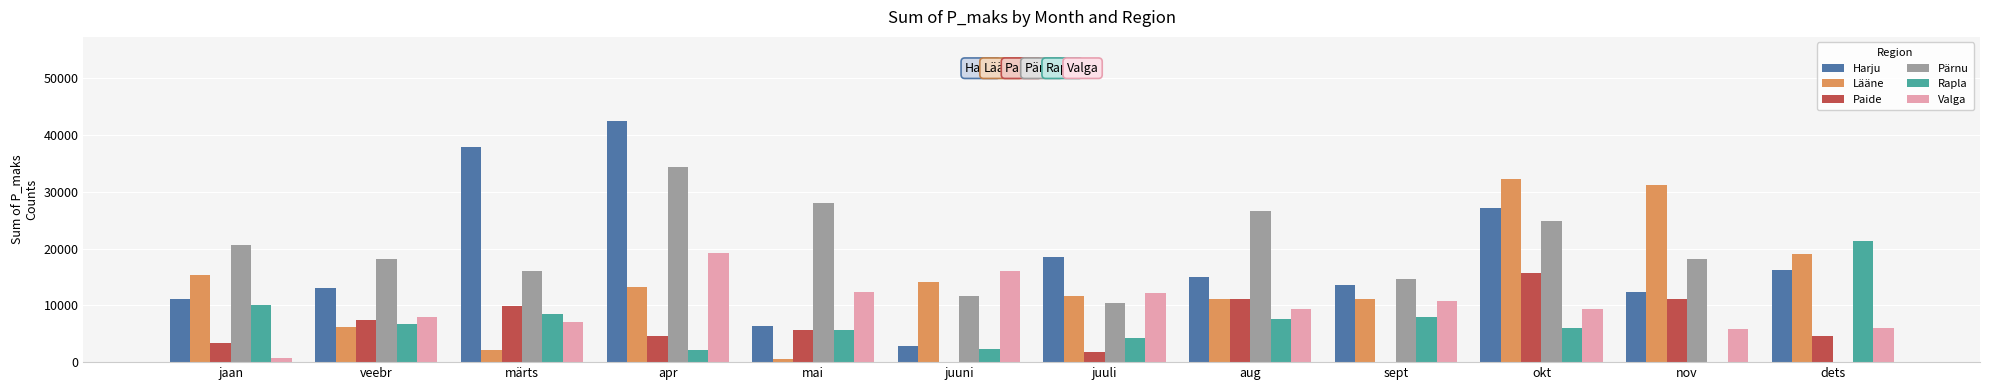

Is it true that Pärnu equals 0 at dets?

True